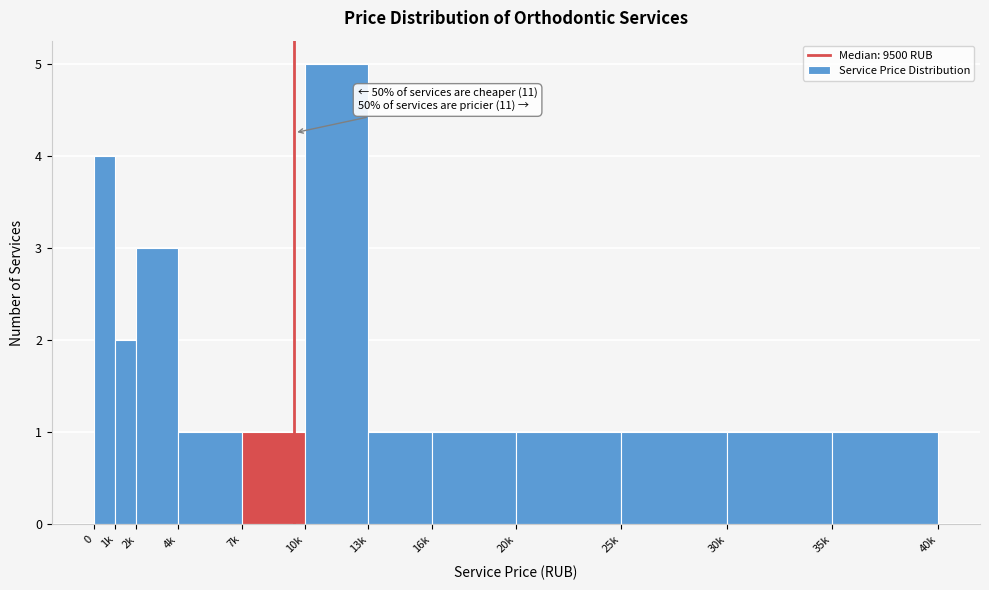

Reading left to right, extract all data points from this chart.

4	2	3	1	1	5	1	1	1	1	1	1